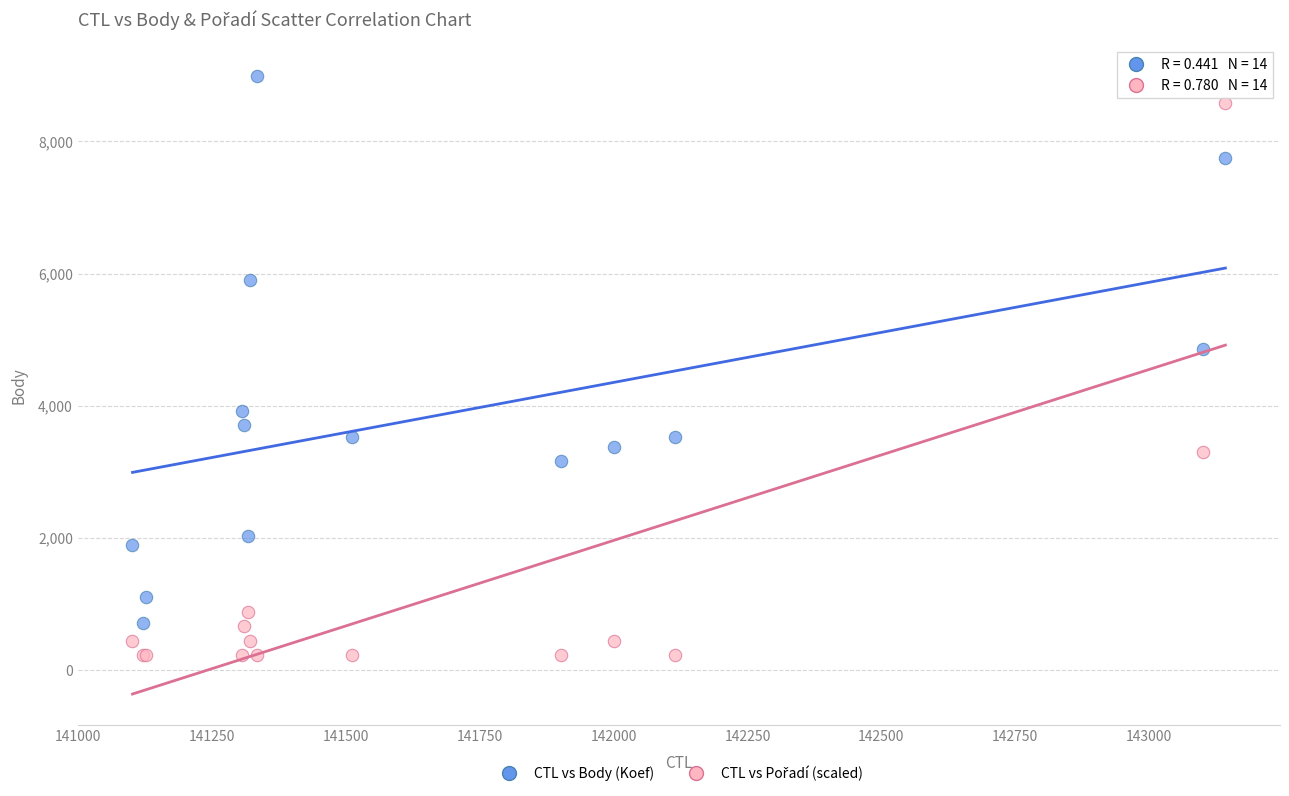

What is the X range (max minus min) for the scatter plot?

2040